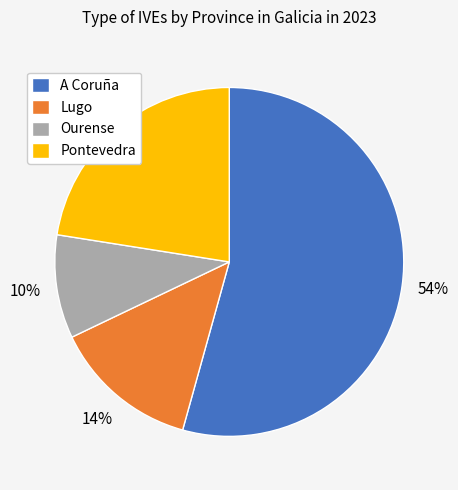

To the nearest percent, what is the average slice percentage?

25%